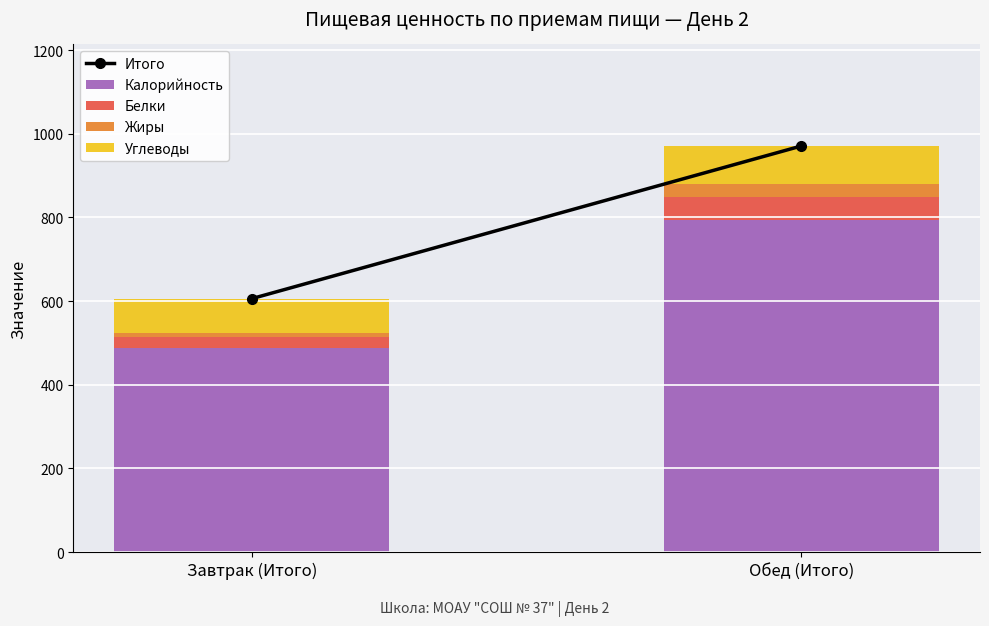

What is the highest value of the Калорийность series?

793